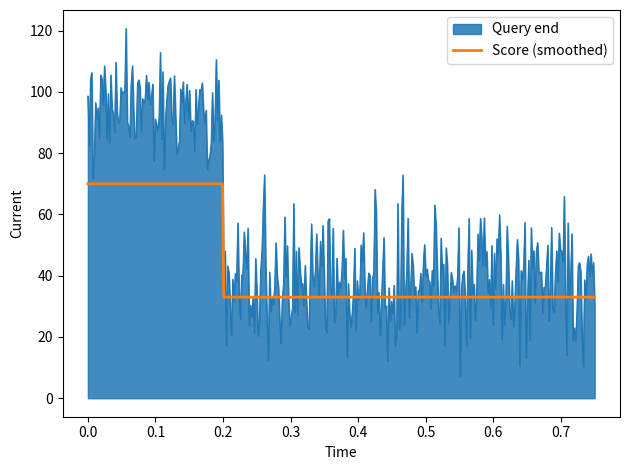

Which series has the largest range (max minus min)?

Query end